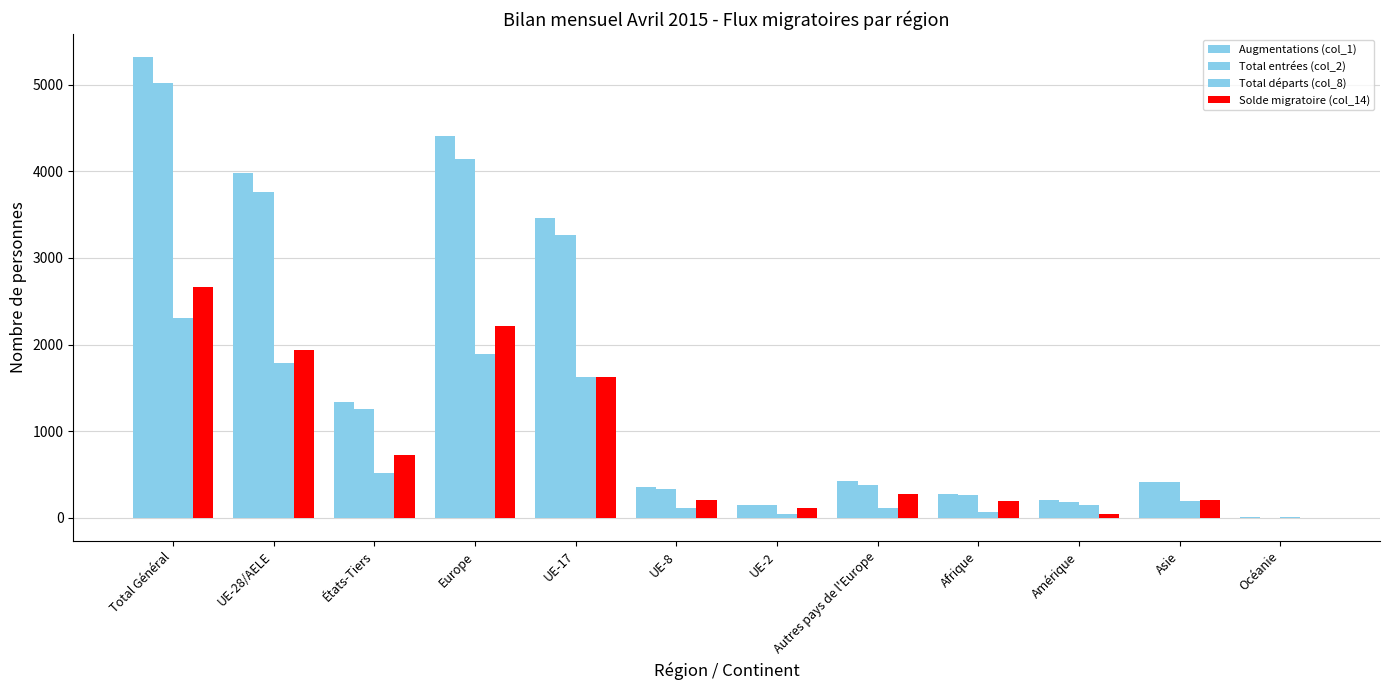

Reading left to right, list all the values displayed in this chart.

Augmentations (col_1): 5318	3979	1339	4403	3462	354	153	424	280	209	415	5
Total entrées (col_2): 5016	3762	1254	4147	3266	338	148	385	264	187	409	3
Total départs (col_8): 2306	1784	522	1895	1624	111	39	111	63	145	197	6
Solde migratoire (col_14): 2662	1941	721	2213	1622	210	109	272	196	41	207	-1